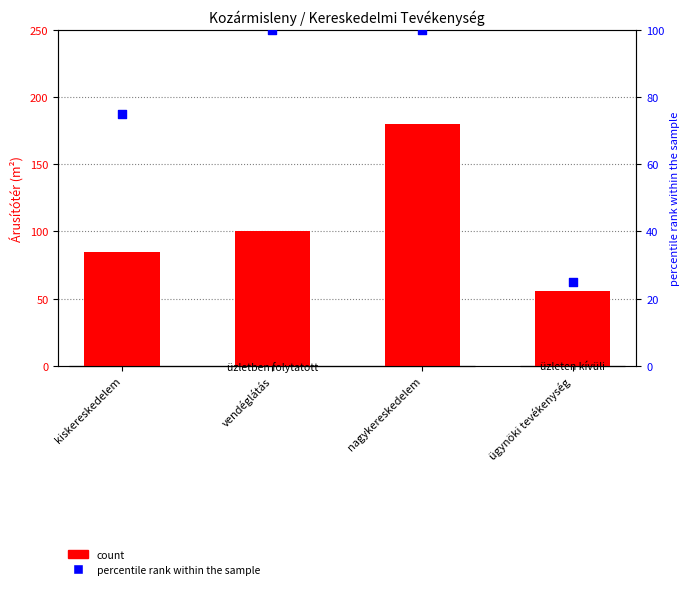

Which series has the largest Y range (max minus min)?

count